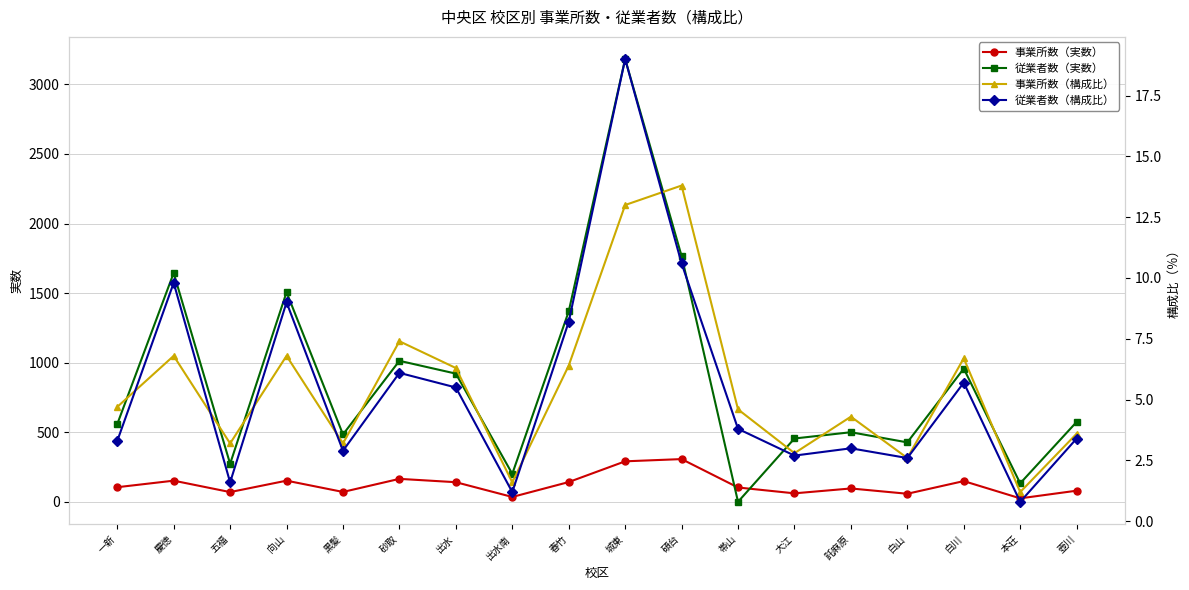

Which series has the largest range (max minus min)?

従業者数（実数）